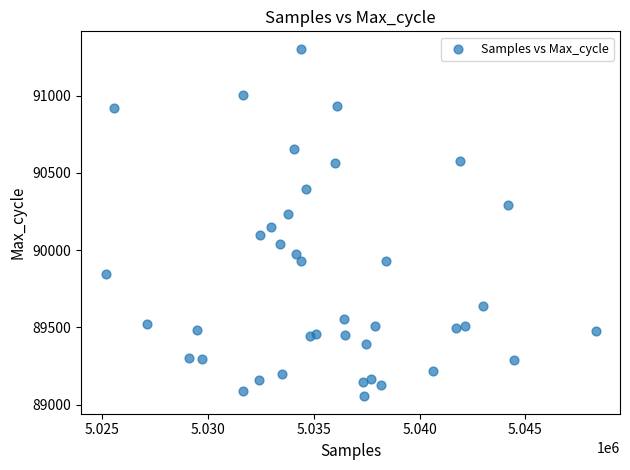

What is the range of Y values (max minus min)?

2252